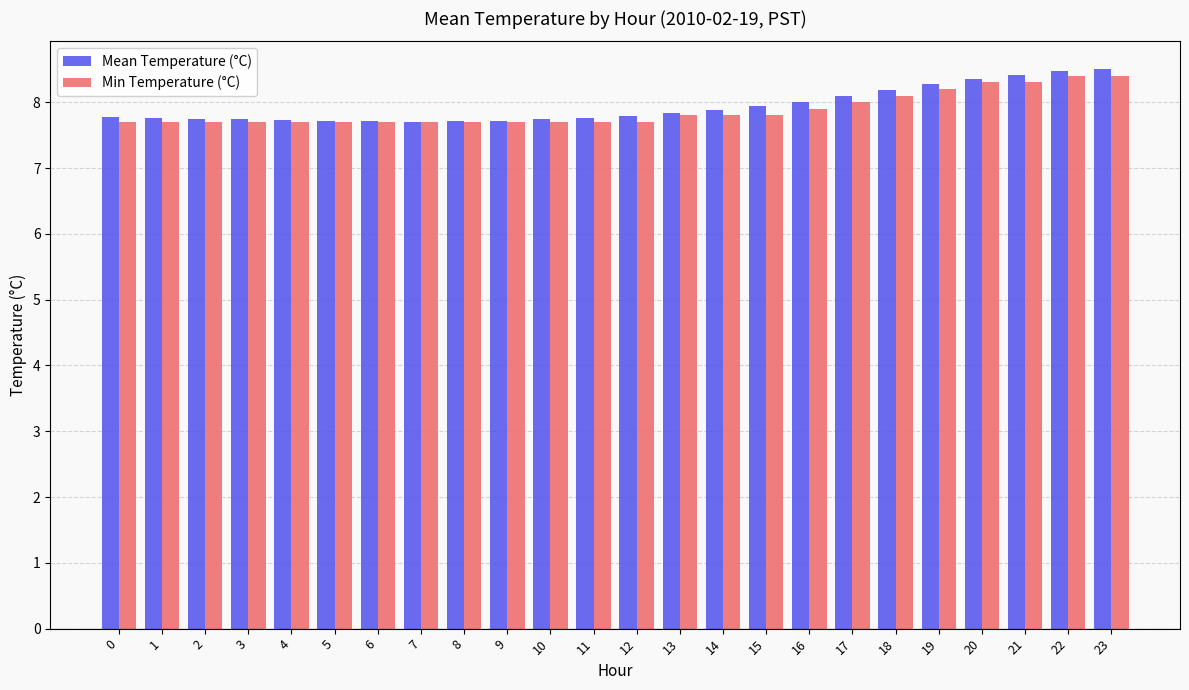

At how many categories does at least one series exceed 7?

24